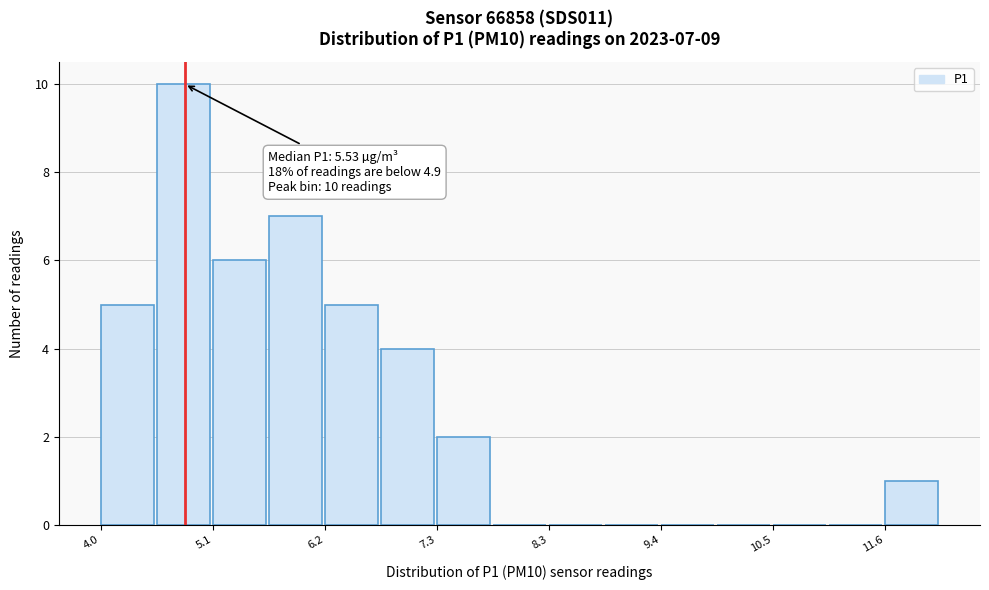

Around what value on the x-axis is the tallest bar? Give the approximate position of its centre, as read against the axis.

4.8